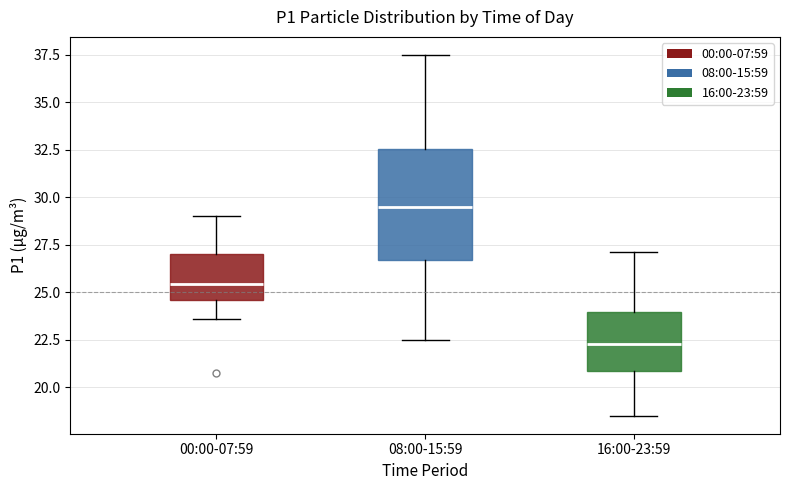

Which box has the lowest median line?

16:00-23:59